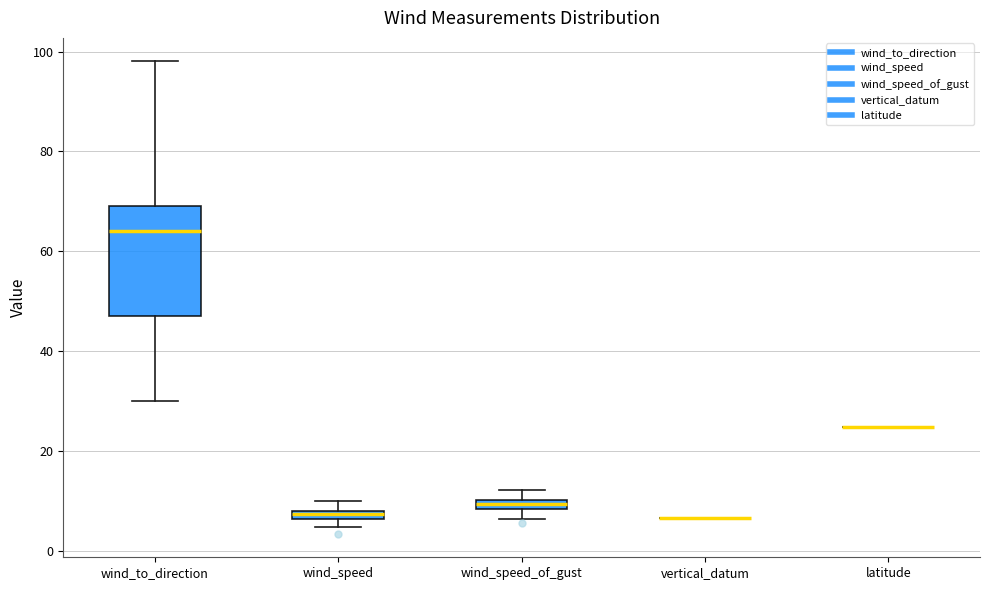

Comparing the boxes themselves (not the whiskers), which one is the tallest?

wind_to_direction